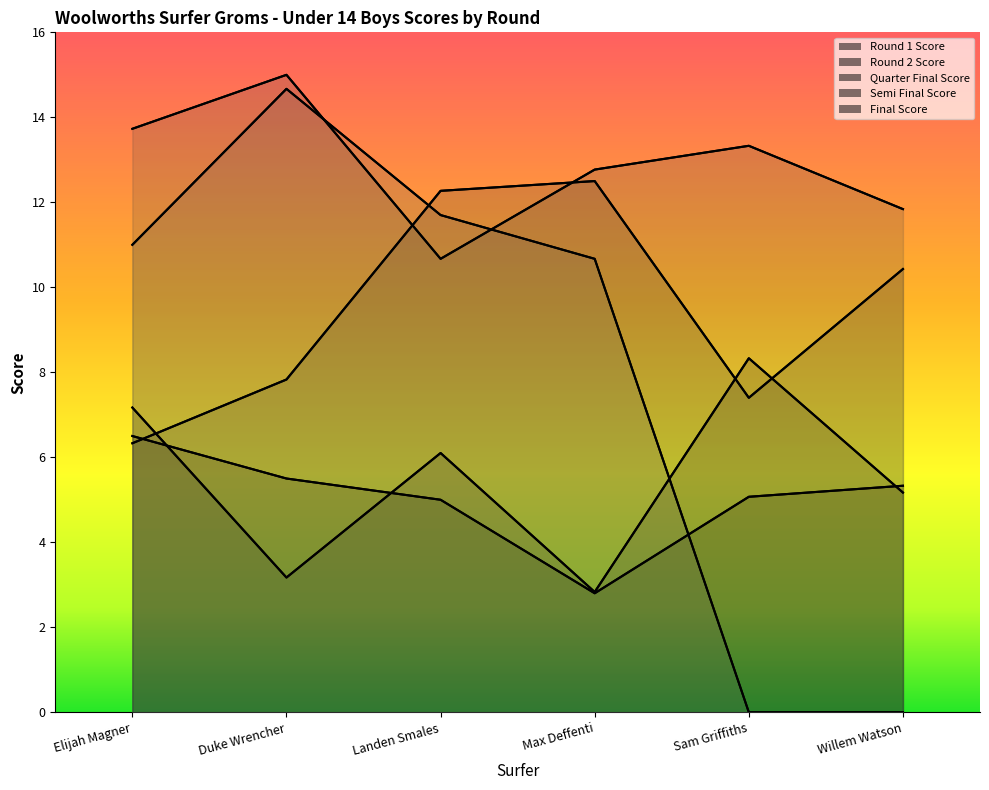

What is the average value of the Final Score series?

8.0